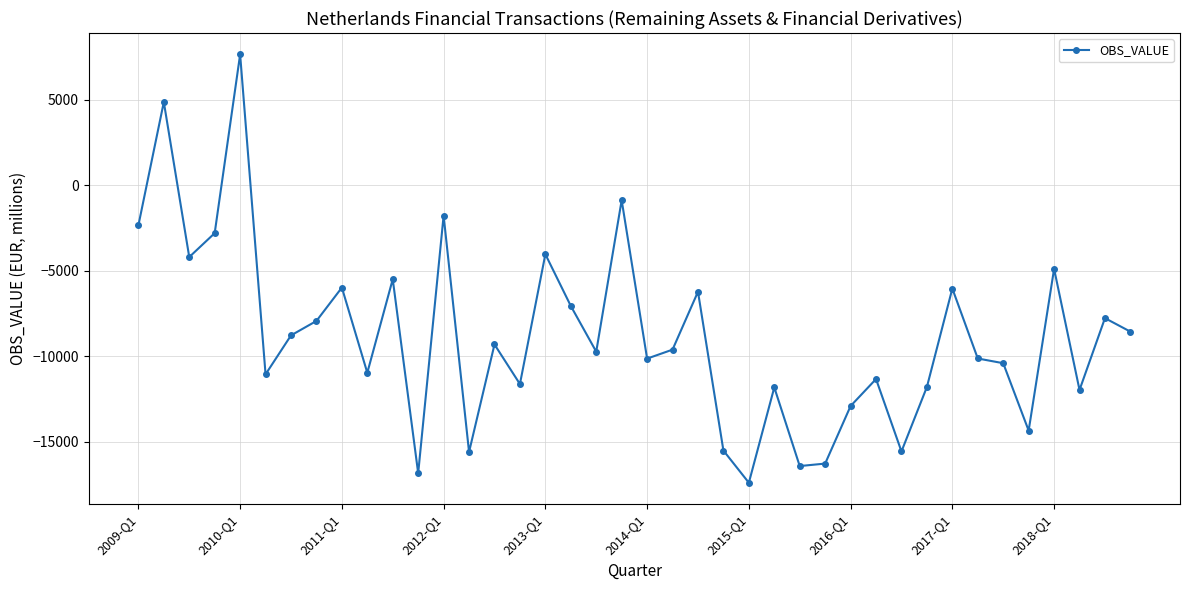

How many interior local valleys (lower than both neighbors) does the data have?

13